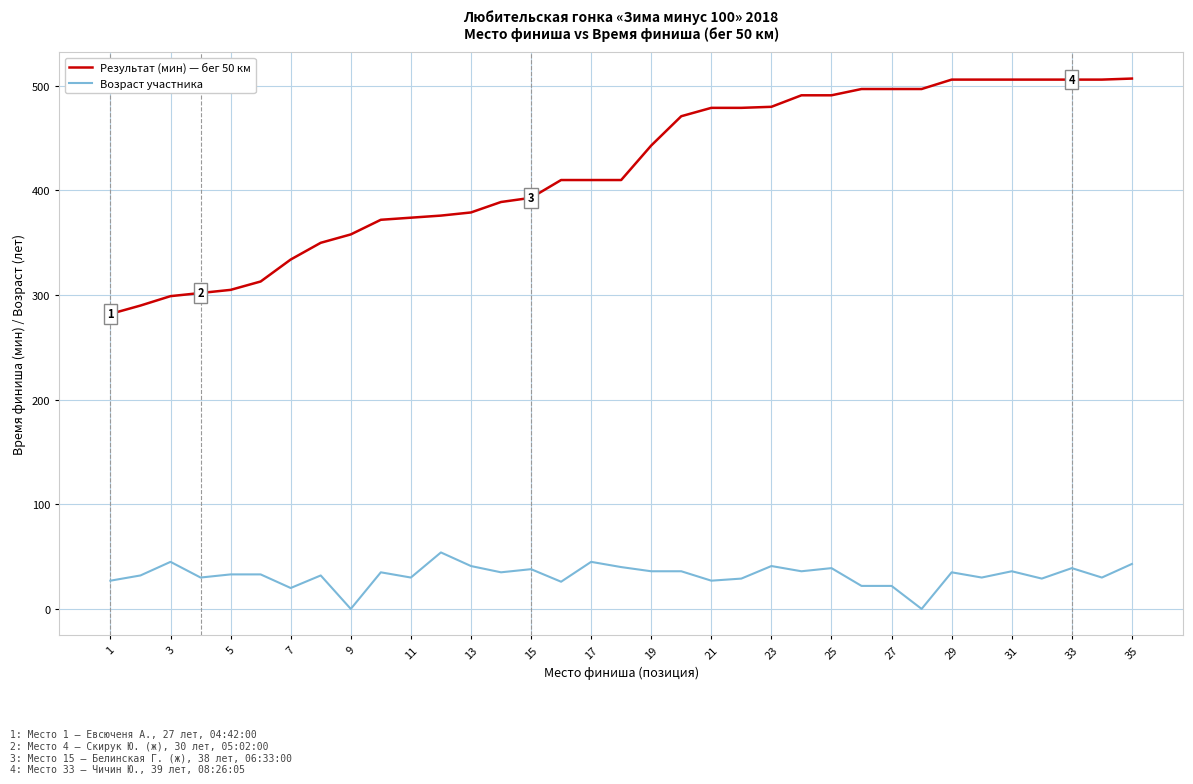

Which series has the largest total across all categories?

Результат (мин) — бег 50 км